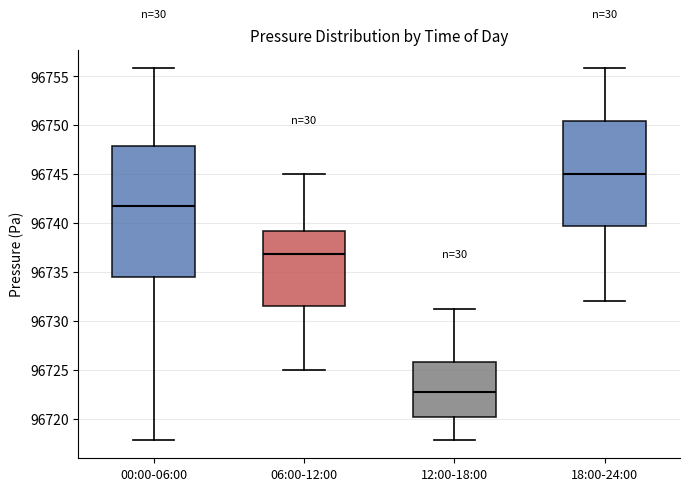

Reading left to right, read every box against the y-axis: the position of its median line, the range the box covers, and the ends of its whiskers. The values are not printed on the chart, so give them approximately, as read against the axis.

00:00-06:00: median 96741.5, box 96734.5 to 96748.0, whiskers 96718.0 to 96756.0
06:00-12:00: median 96737.0, box 96731.5 to 96739.0, whiskers 96725.0 to 96745.0
12:00-18:00: median 96723.0, box 96720.0 to 96726.0, whiskers 96718.0 to 96731.5
18:00-24:00: median 96745.0, box 96739.5 to 96750.5, whiskers 96732.0 to 96756.0